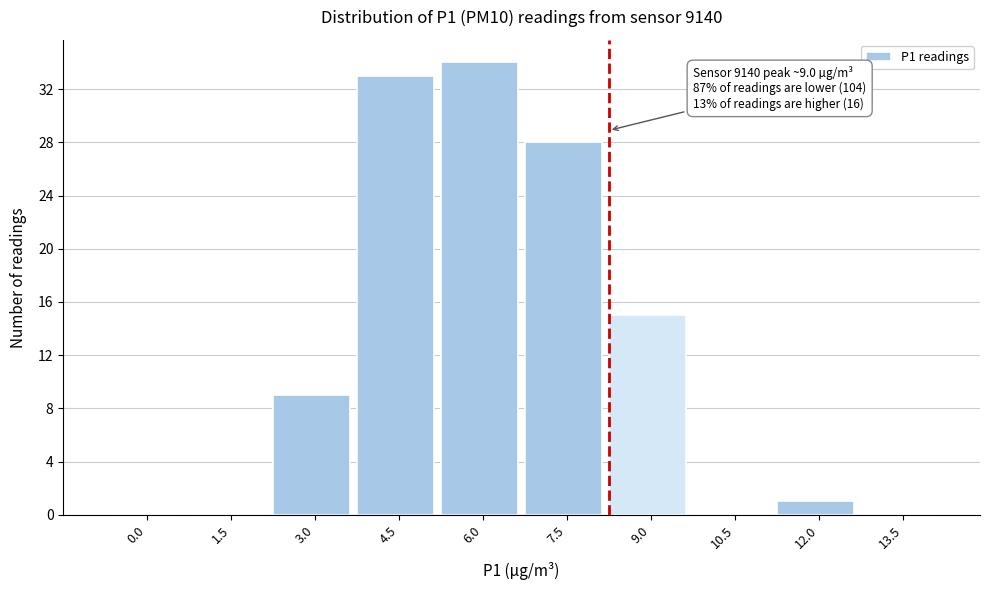

Reading left to right, what are all the values shown in this chart?

0.0=0	1.5=0	3.0=9	4.5=33	6.0=34	7.5=28	9.0=15	10.5=0	12.0=1	13.5=0